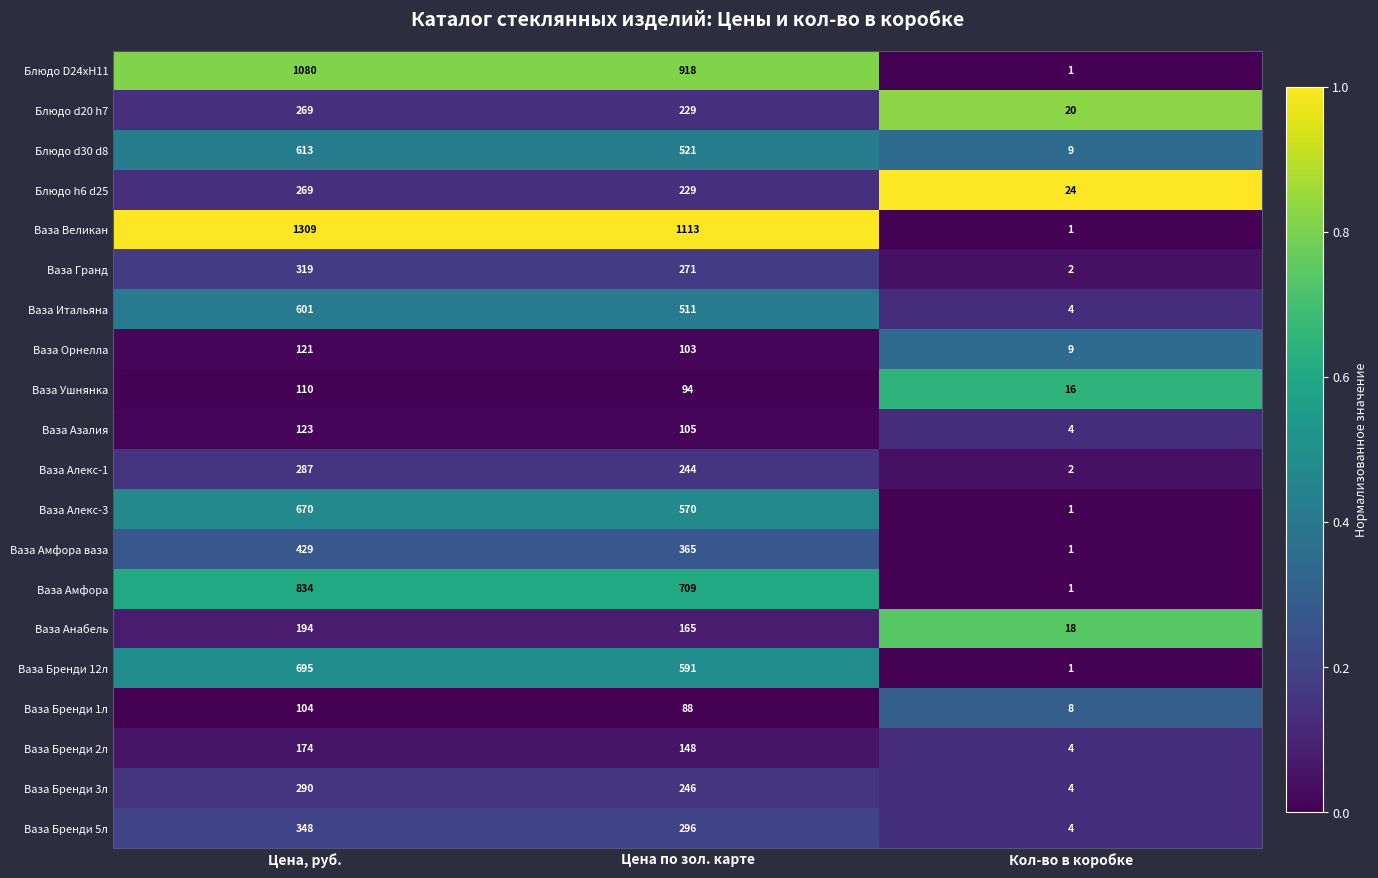

Where is Ваза Орнелла nearest to the value 65?

Цена по зол. карте